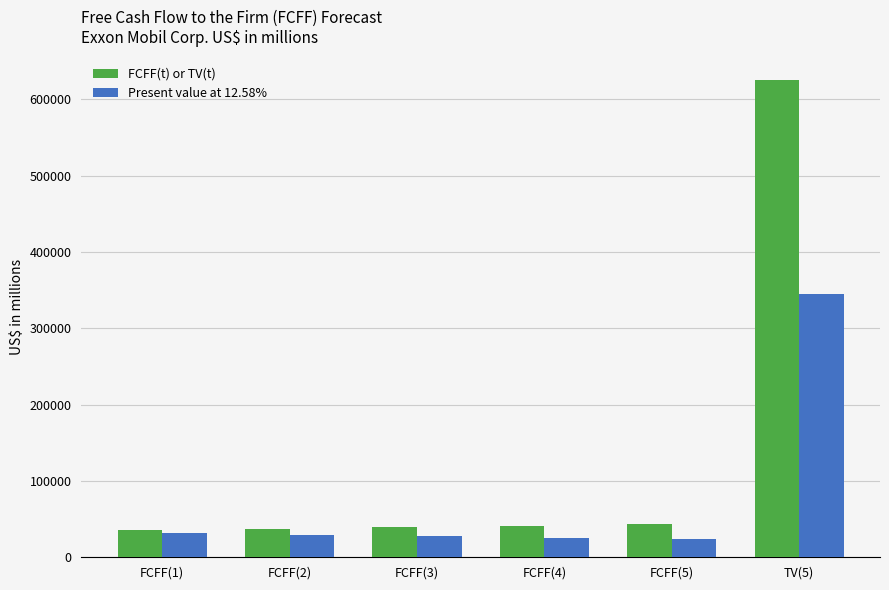

What is the maximum value for Present value at 12.58%?

345501